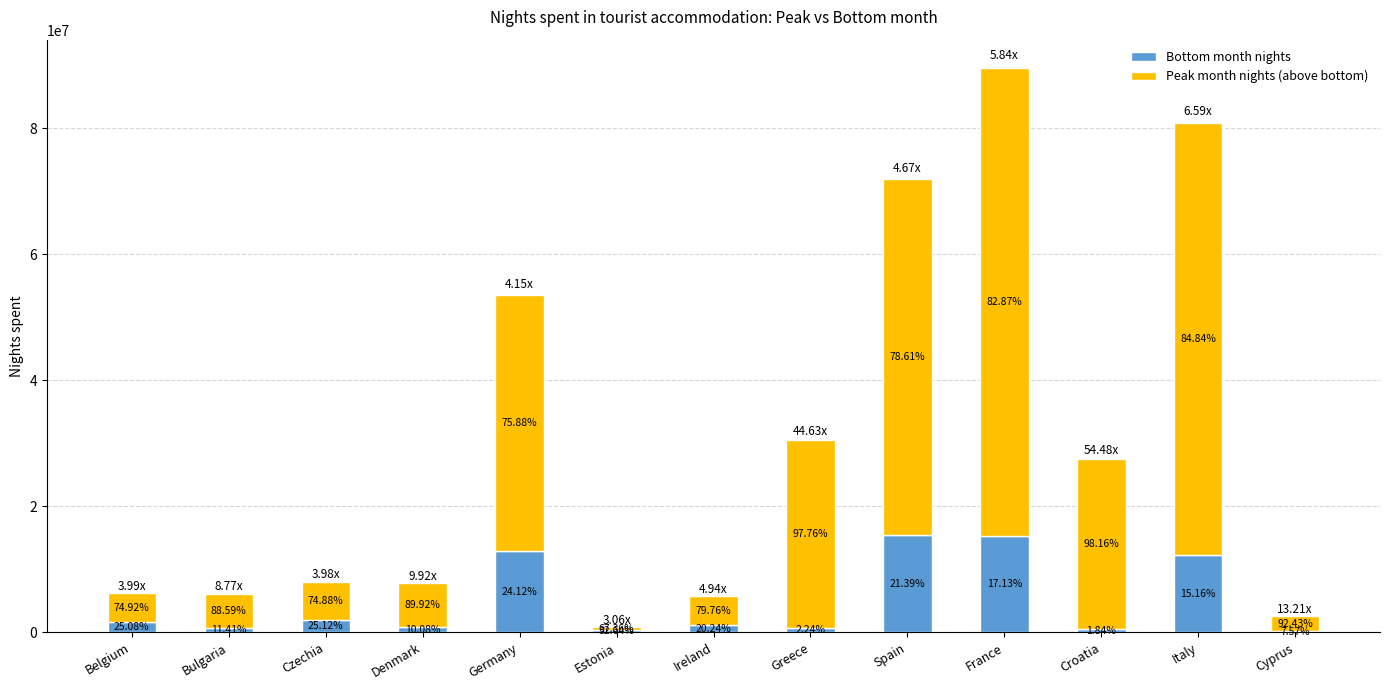

Are the bars grouped side by side (vs. stacked)?

No